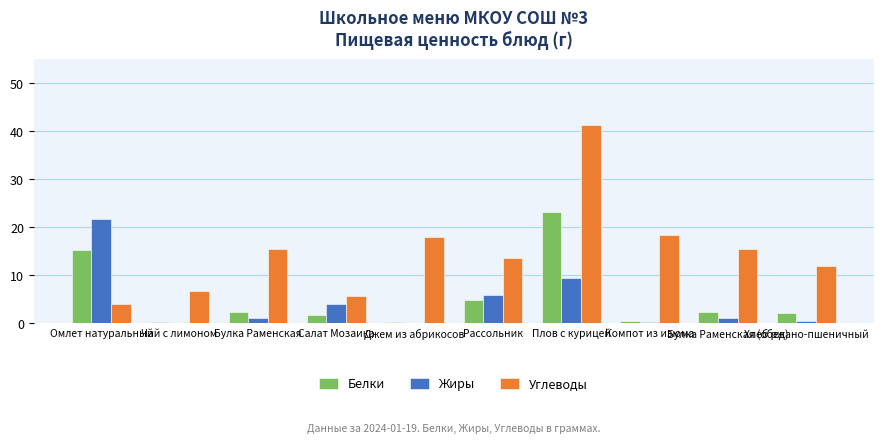

Which series has the largest total across all categories?

Углеводы